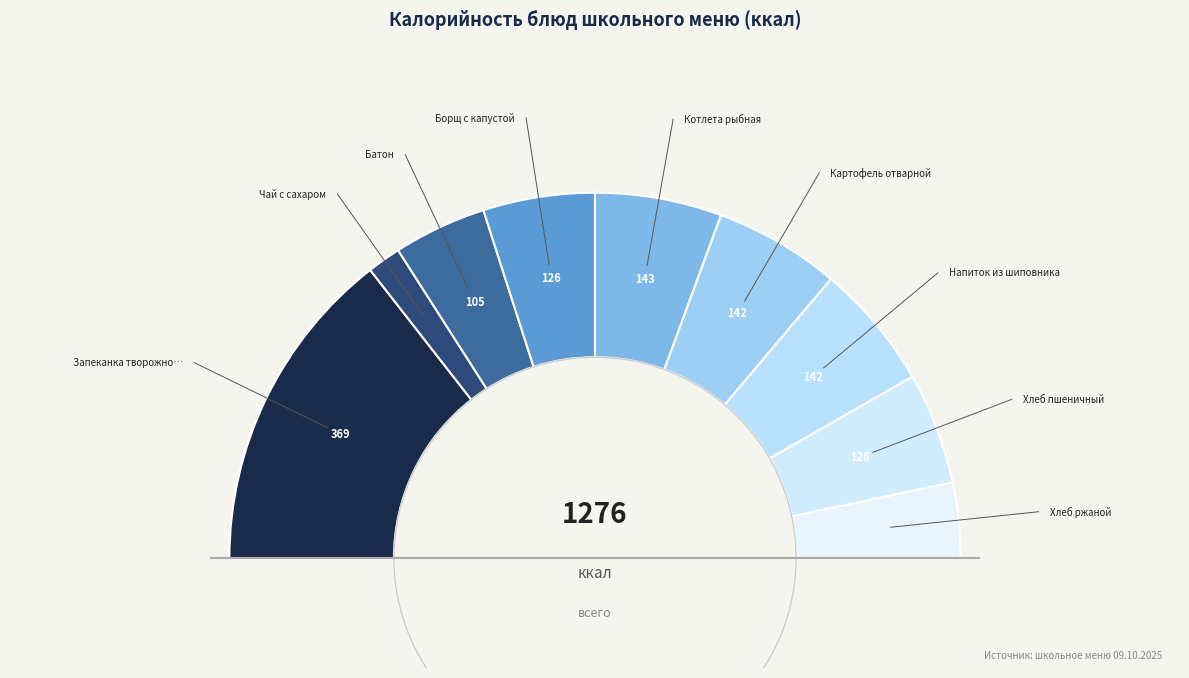

Which slice is the largest?

Запеканка творожно-рисовая